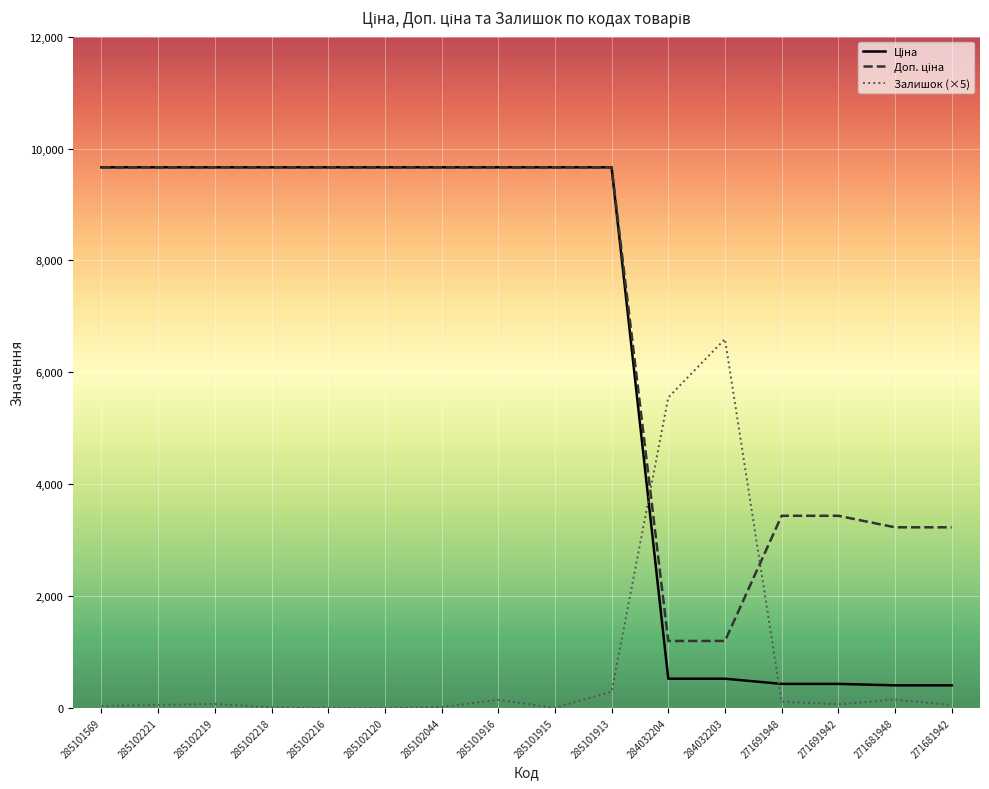

What is the maximum value shown in the chart?

9664.7